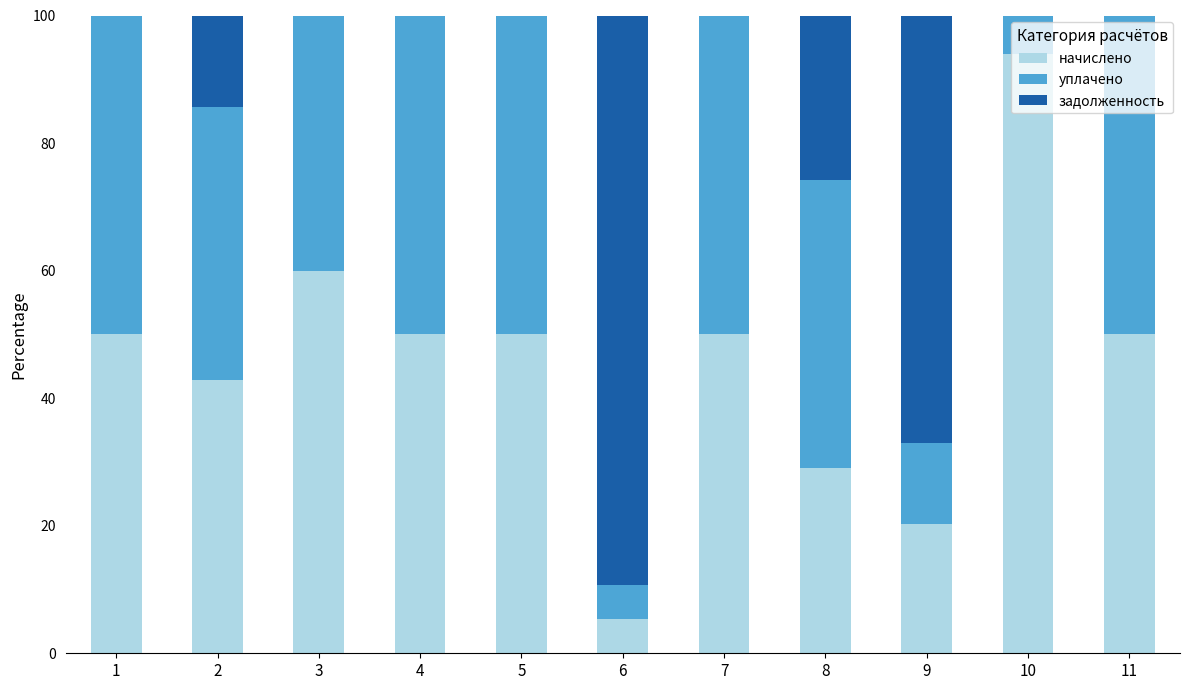

Which category has the highest value in the начислено series?

10